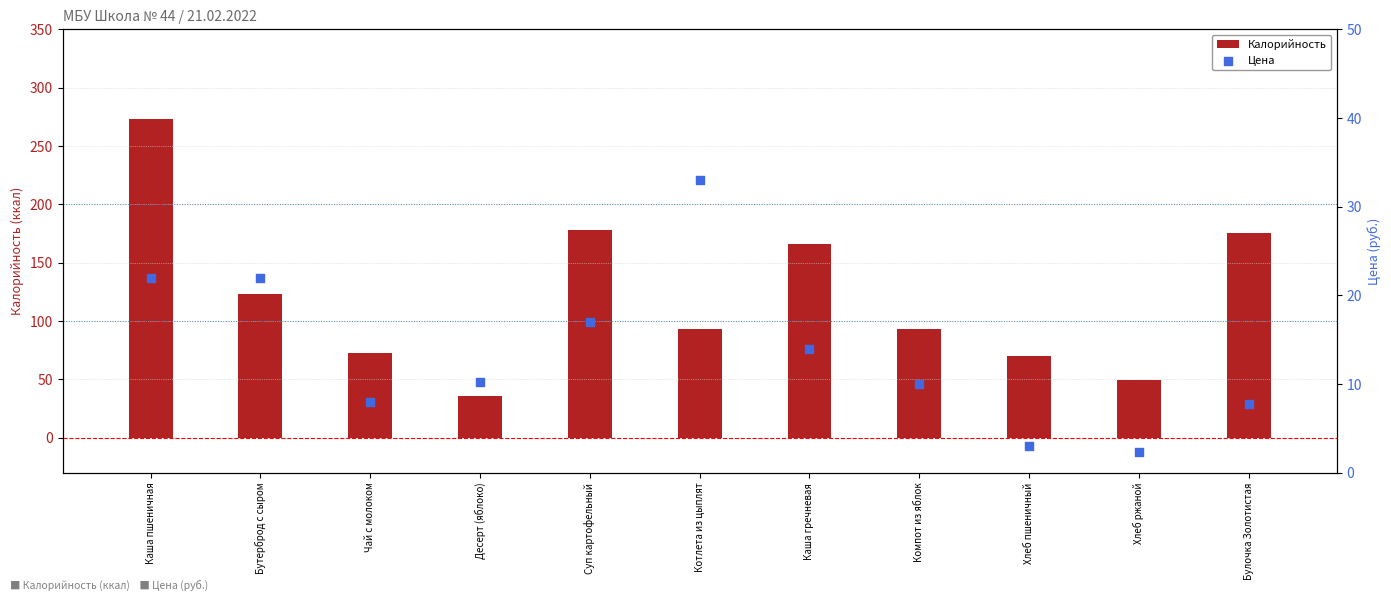

Which series has the largest total across all categories?

Калорийность